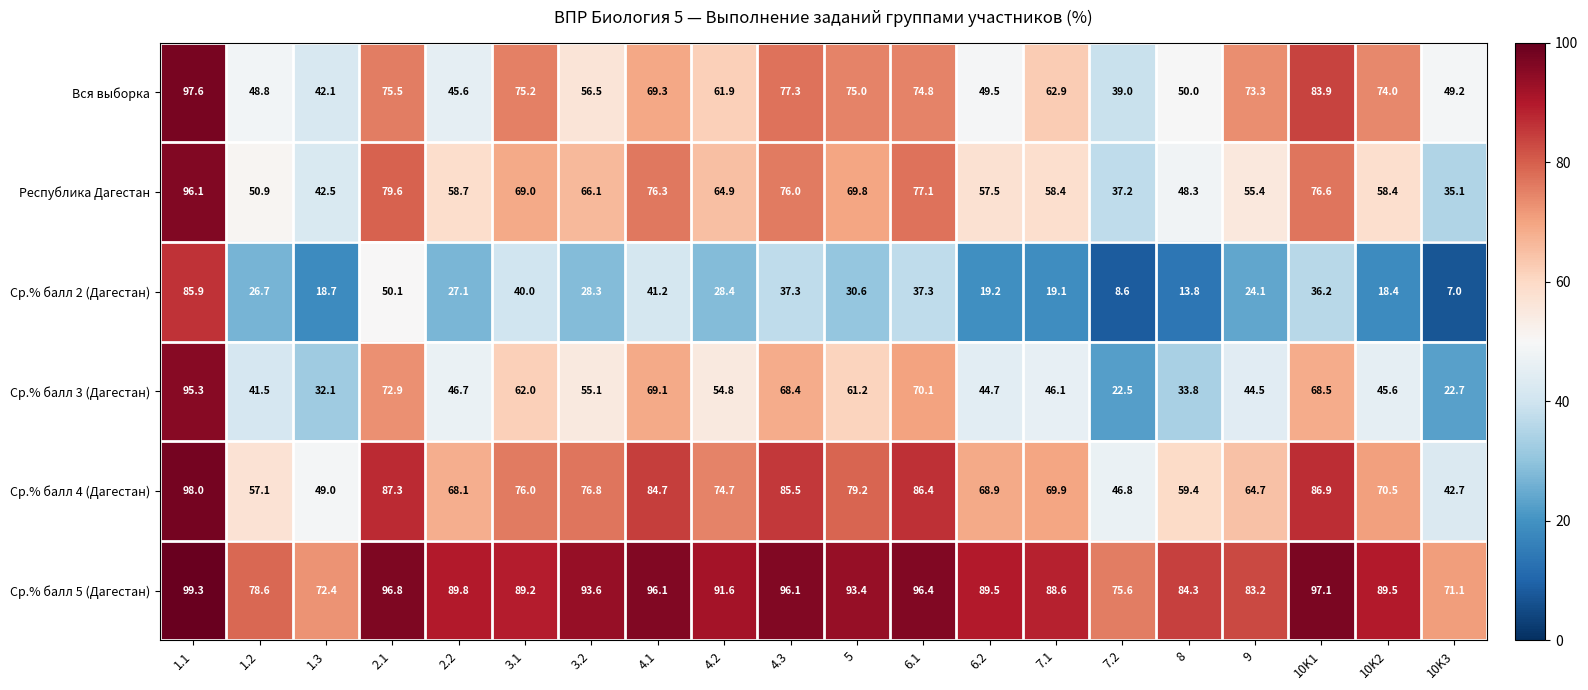

Rank the series by their maximum value, from highest to lowest.

Ср.% балл 5 (Дагестан), Ср.% балл 4 (Дагестан), Вся выборка, Республика Дагестан, Ср.% балл 3 (Дагестан), Ср.% балл 2 (Дагестан)